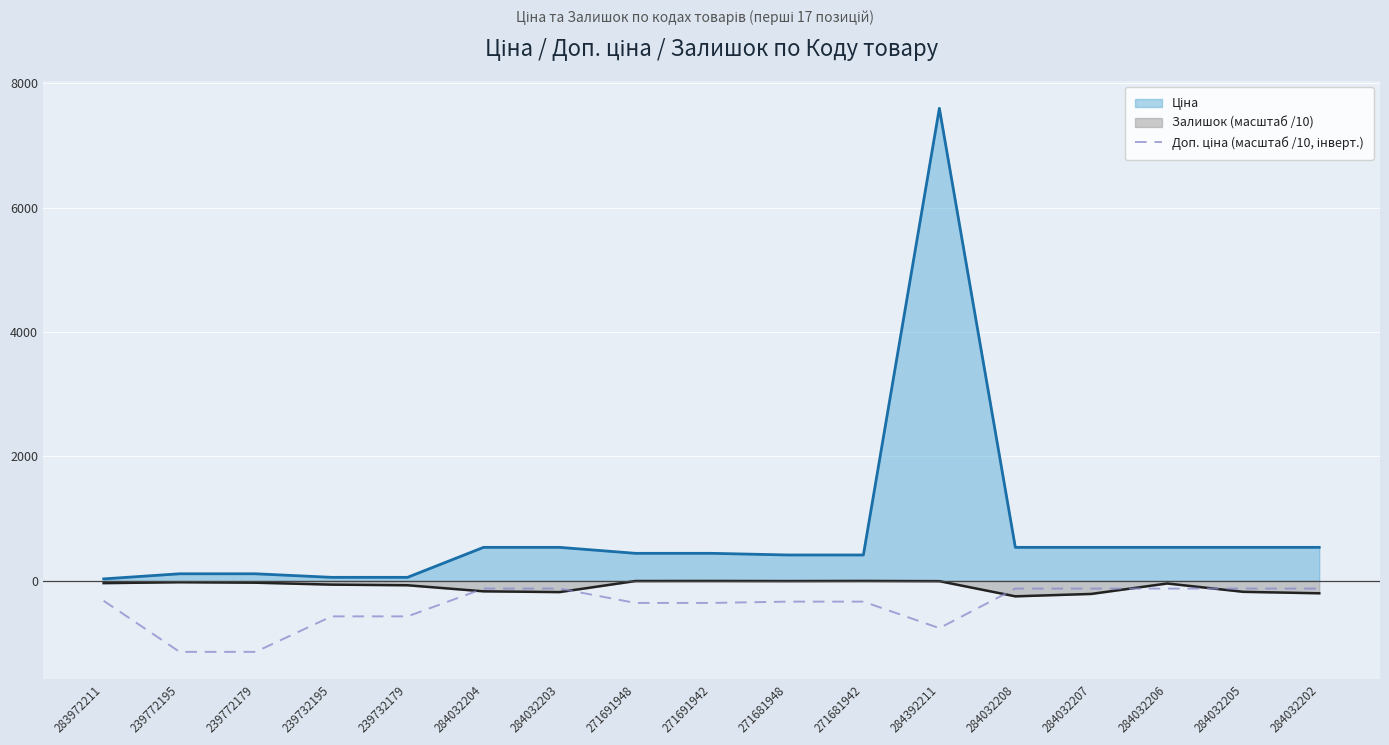

At which category is the sum across all series the highest?

284392211